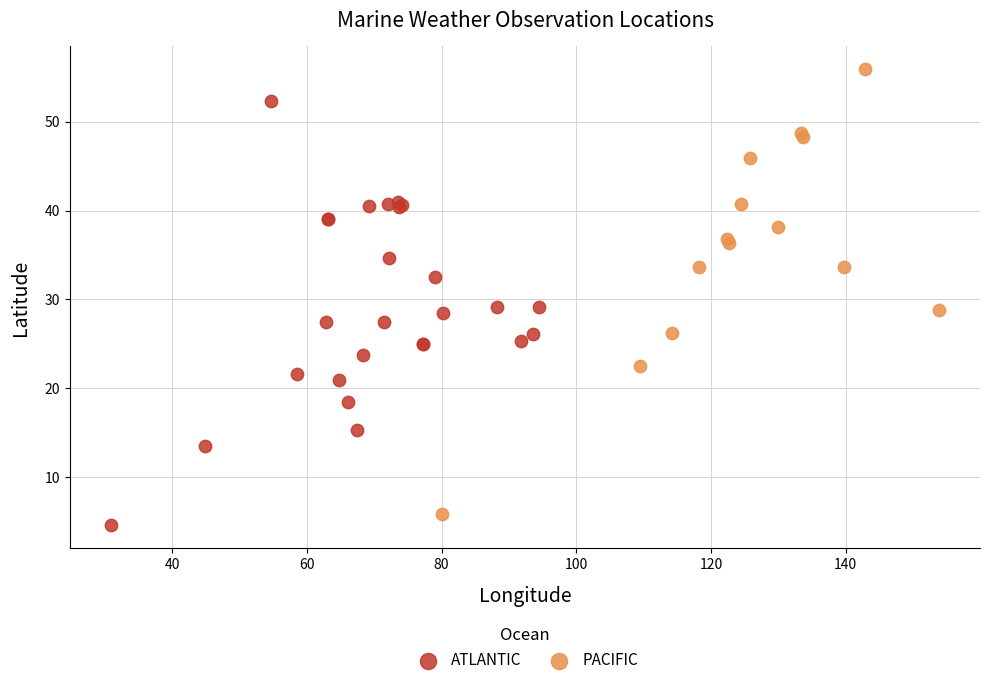

Which series has the largest Y range (max minus min)?

PACIFIC